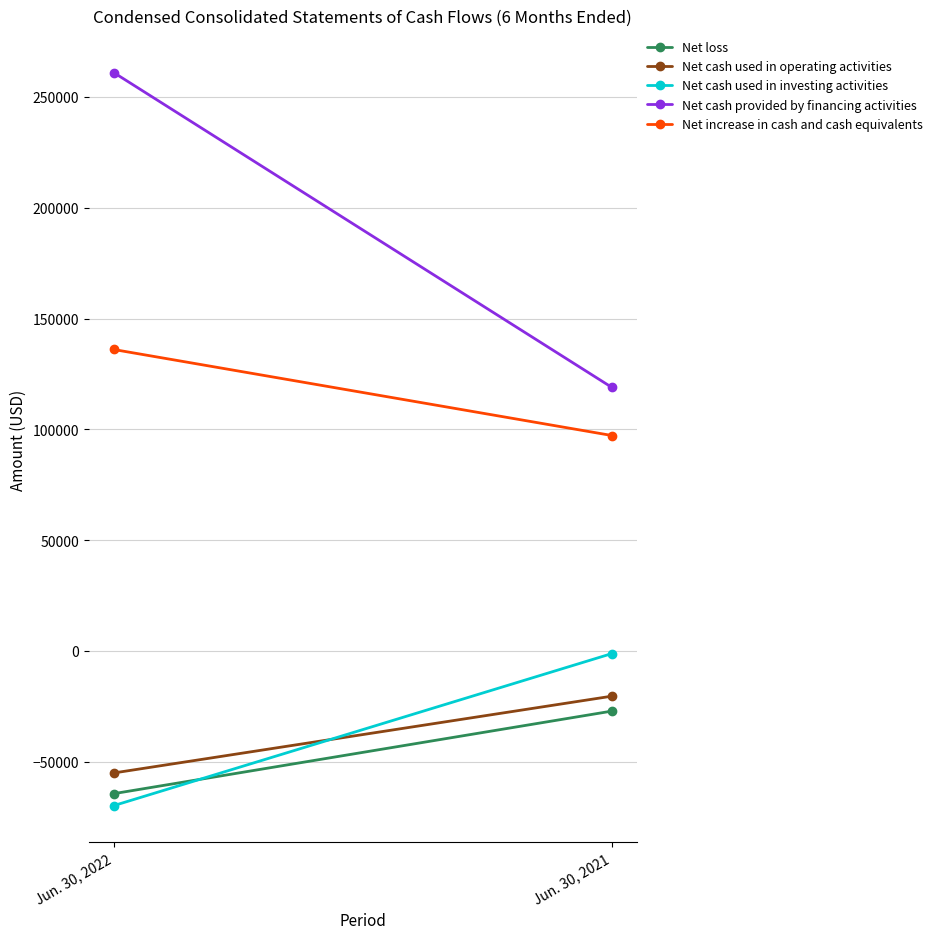

What is the total value across all series at Jun. 30, 2022?

207542